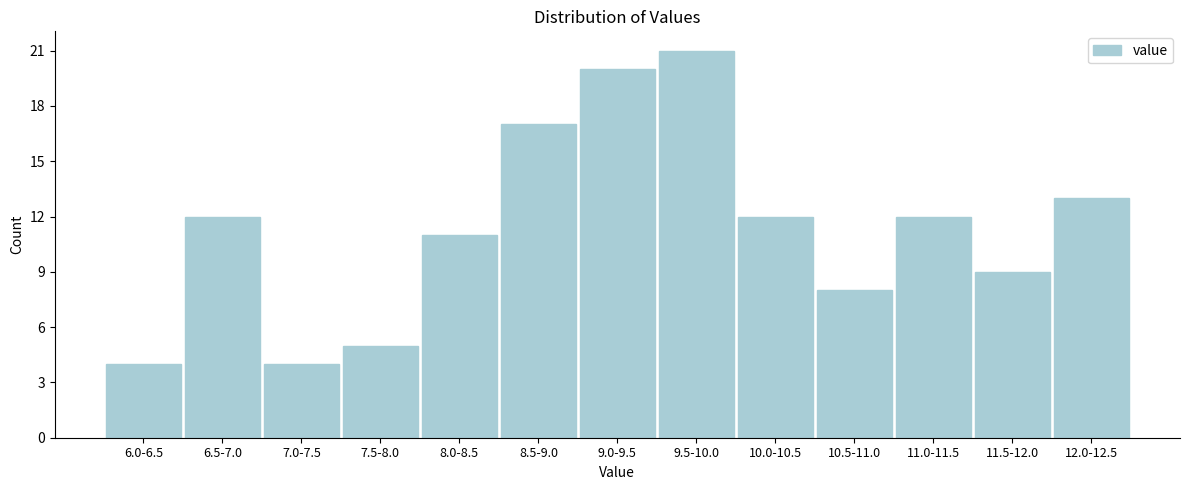

Reading right to left, what are all the values shown in this chart?

13	9	12	8	12	21	20	17	11	5	4	12	4